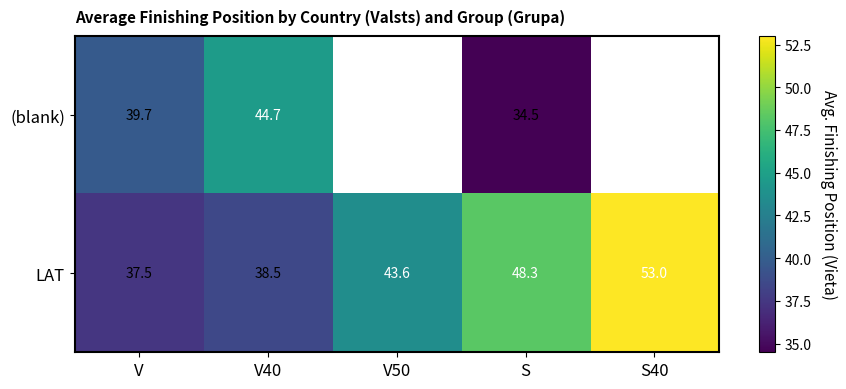

How many categories are shown in the chart?

5